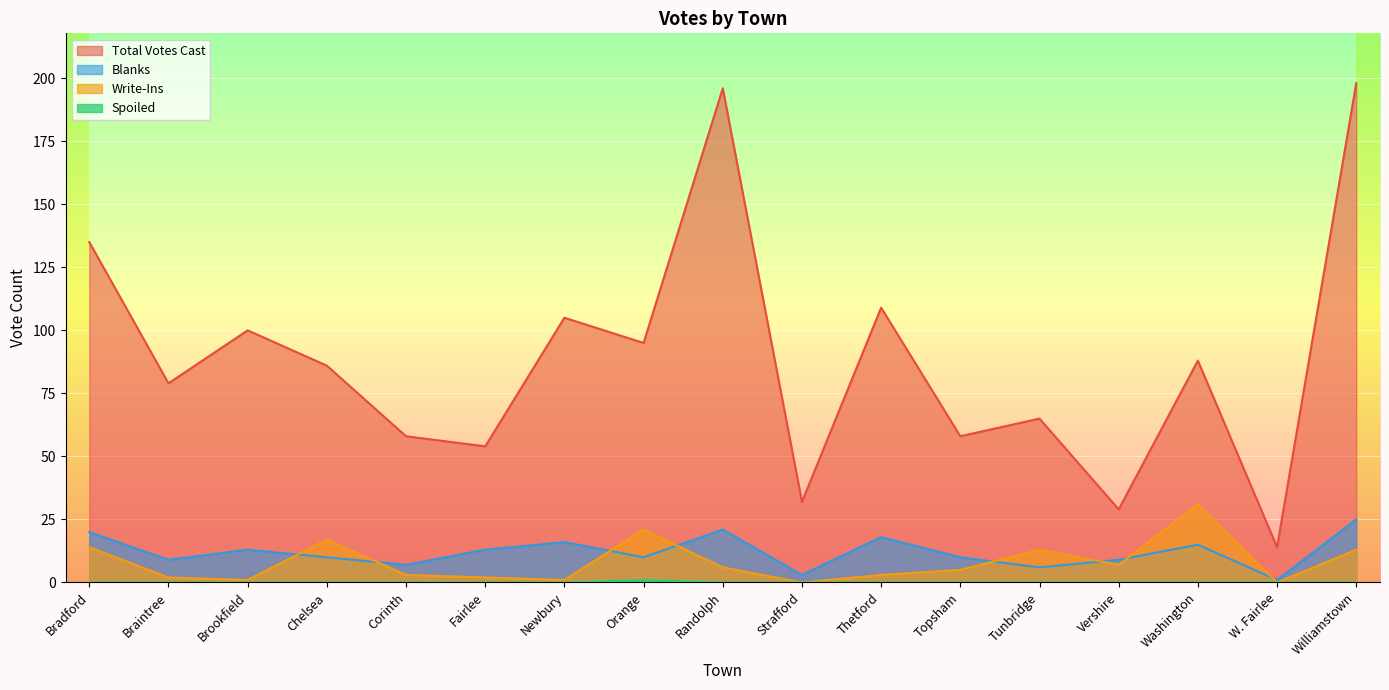

Which series has the largest range (max minus min)?

Total Votes Cast